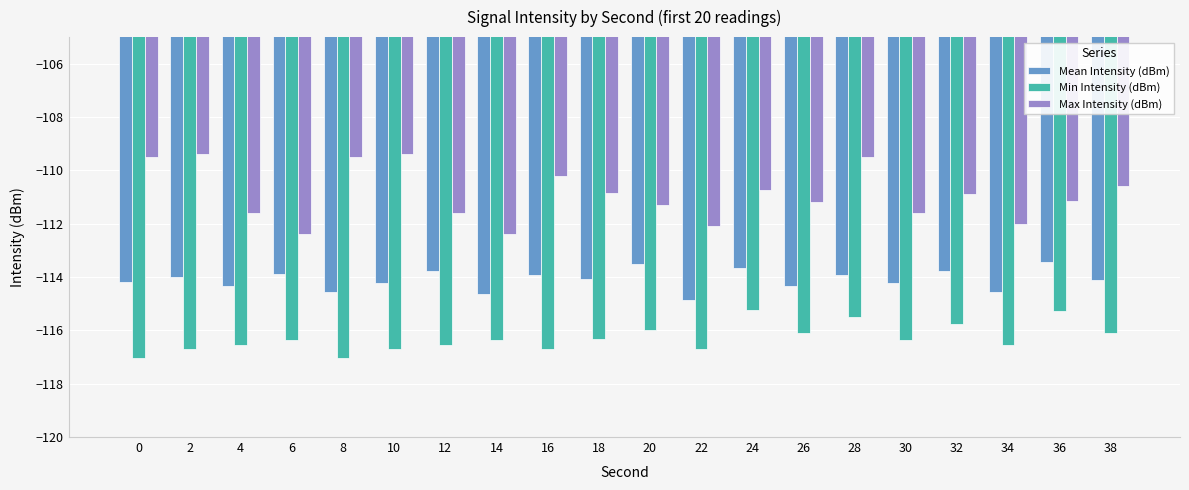

At which label is Max Intensity (dBm) closest to -110?

16